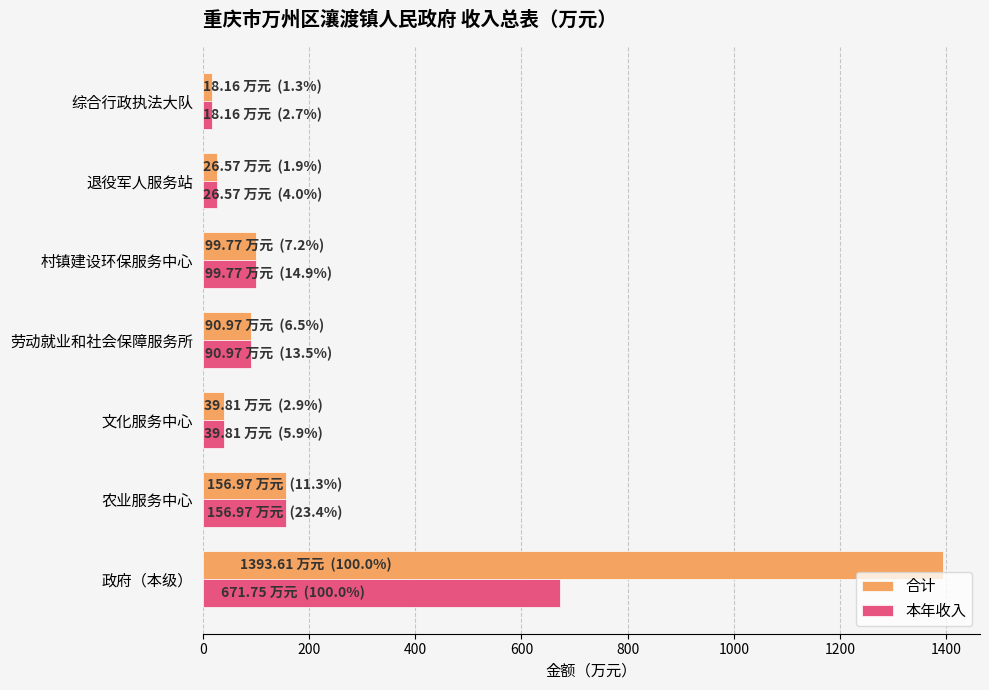

Rank the series by their maximum value, from highest to lowest.

合计, 本年收入